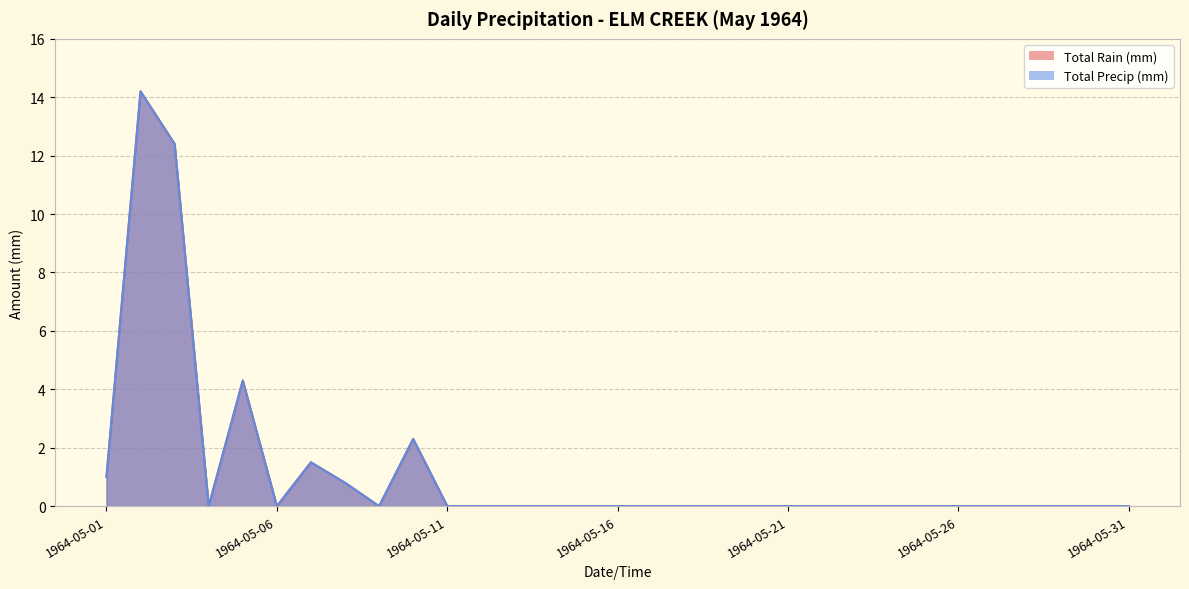

At how many categories does at least one series exceed 10?

2